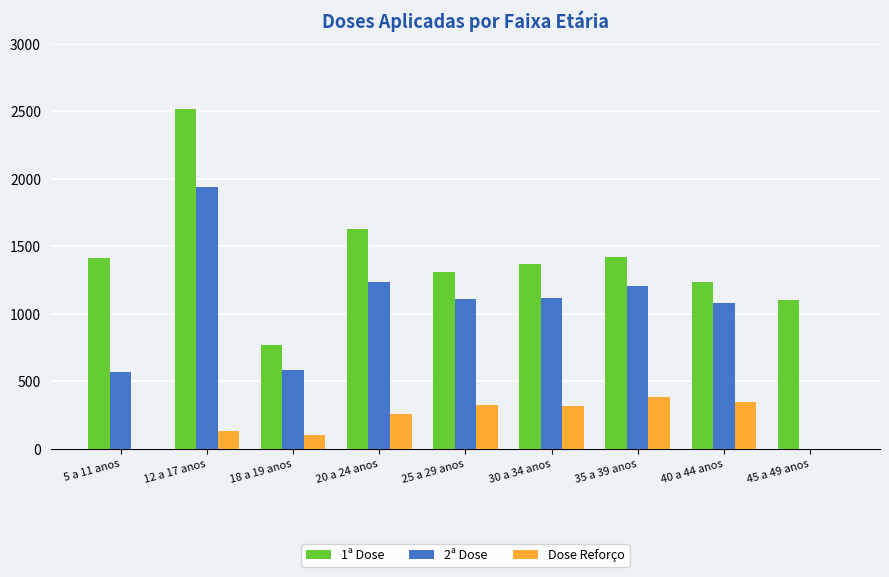

At which category is the sum across all series the highest?

12 a 17 anos